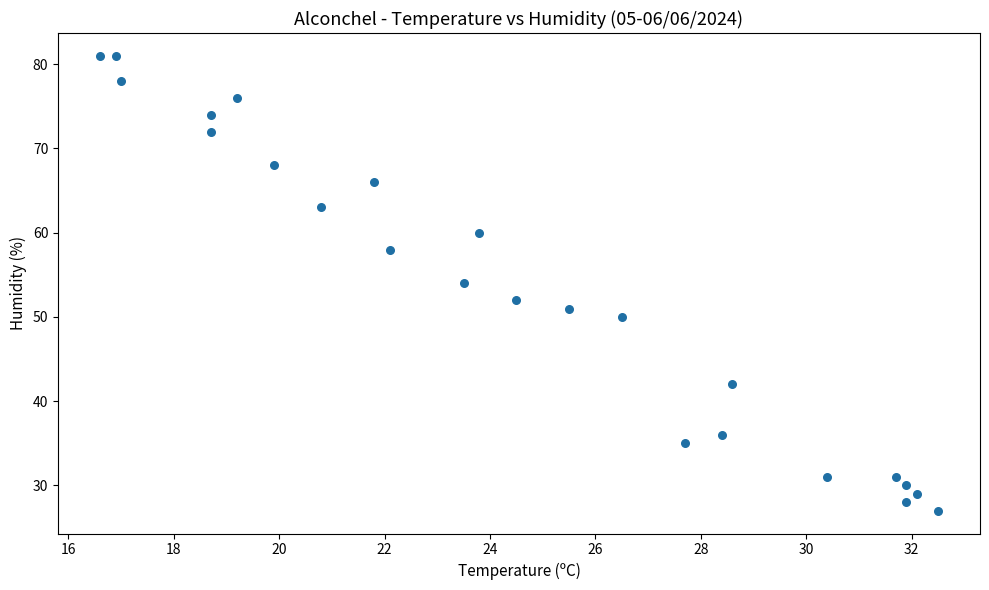

What is the range of Y values (max minus min)?

54